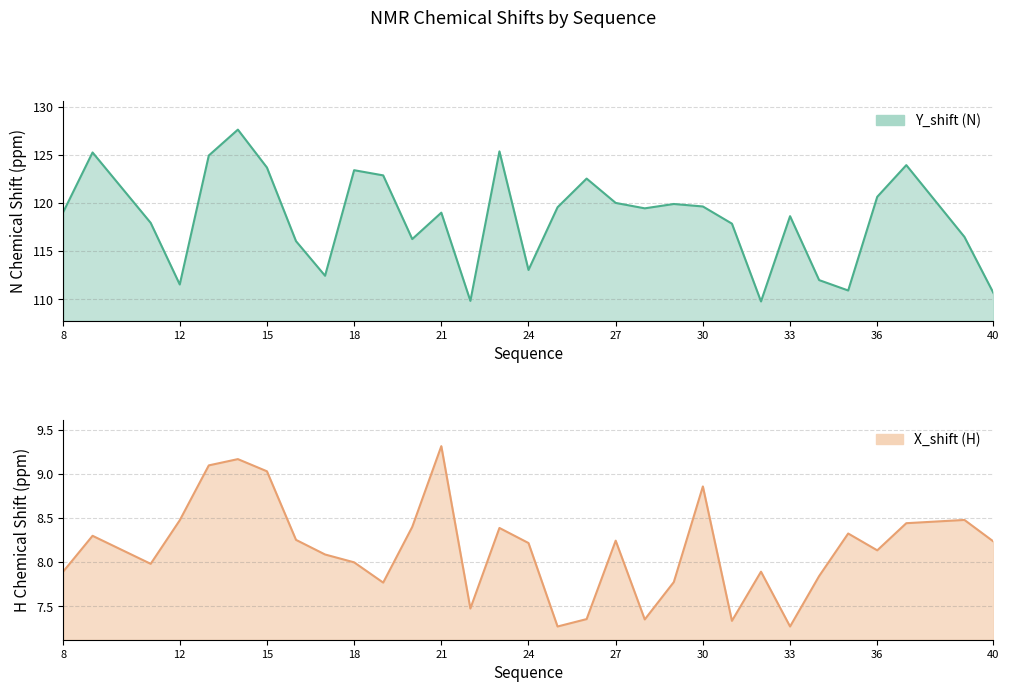

How many series are shown in this chart?

2